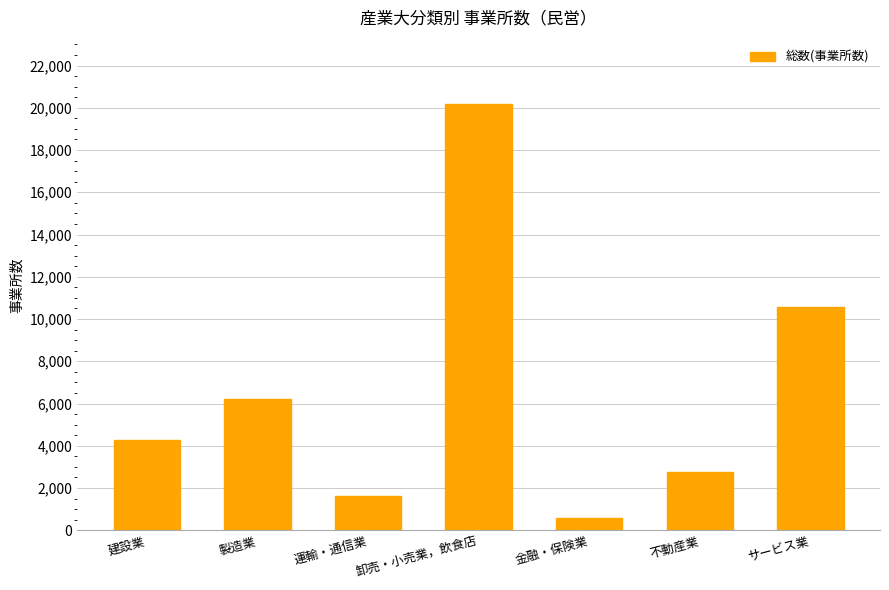

The chart shows a value of 4793 at 不動産業. True or false?

False